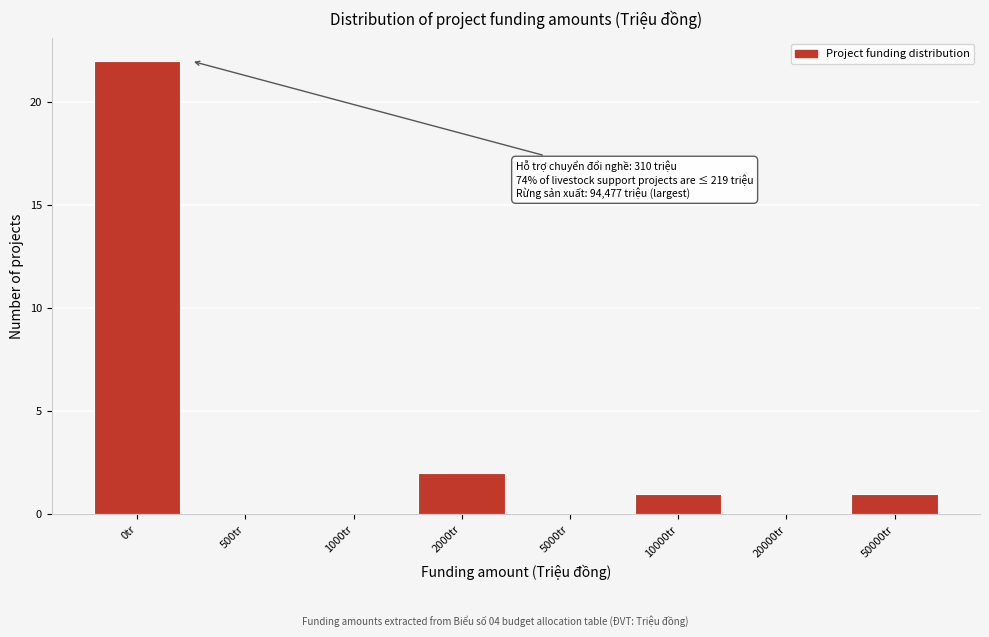

Reading left to right, list all the values displayed in this chart.

0tr=22	500tr=0	1000tr=0	2000tr=2	5000tr=0	10000tr=1	20000tr=0	50000tr=1